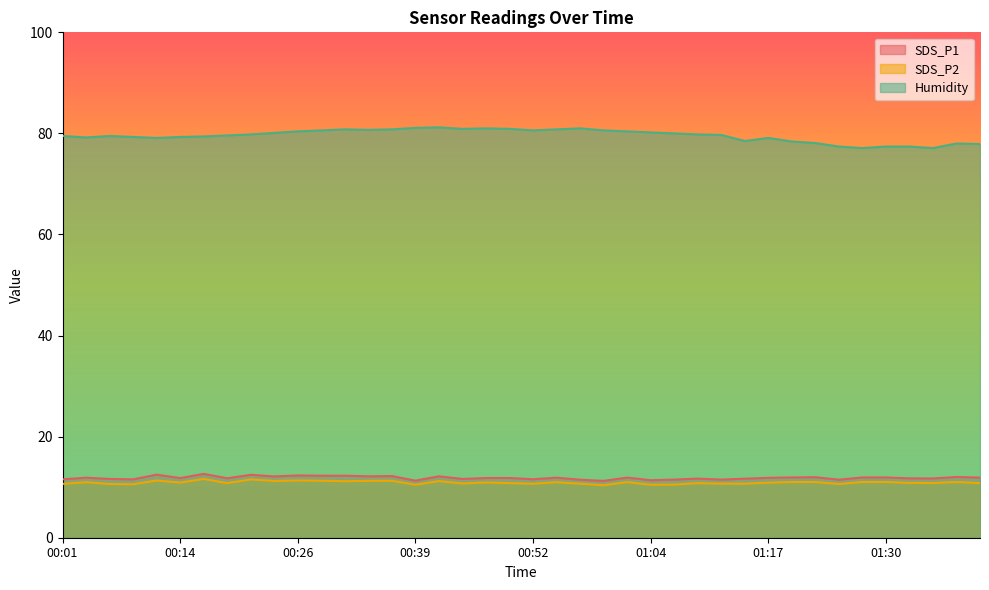

What is the approximate value of SDS_P2 at 00:36?

11.3